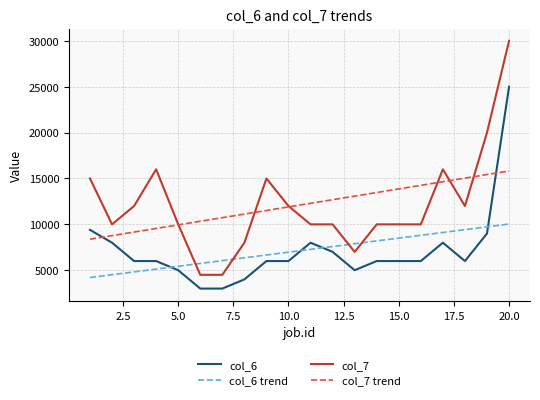

What is the minimum value shown in the chart?

3000.0